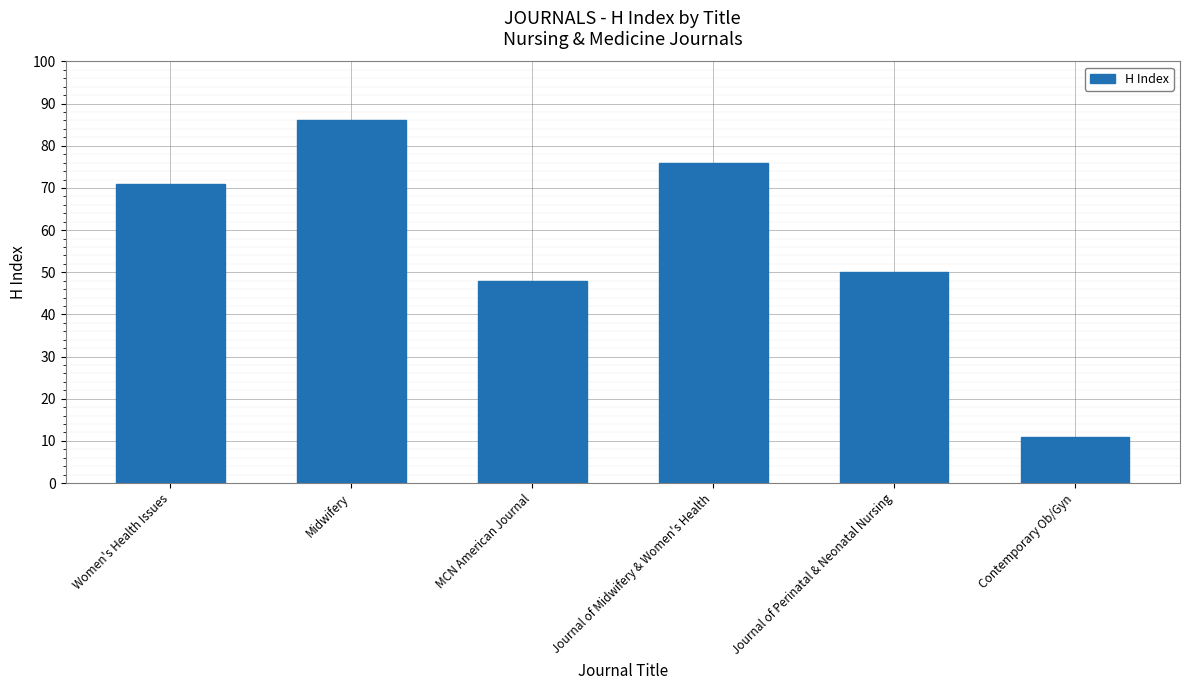

Is it true that the value at Journal of Perinatal & Neonatal Nursing is 50?

True